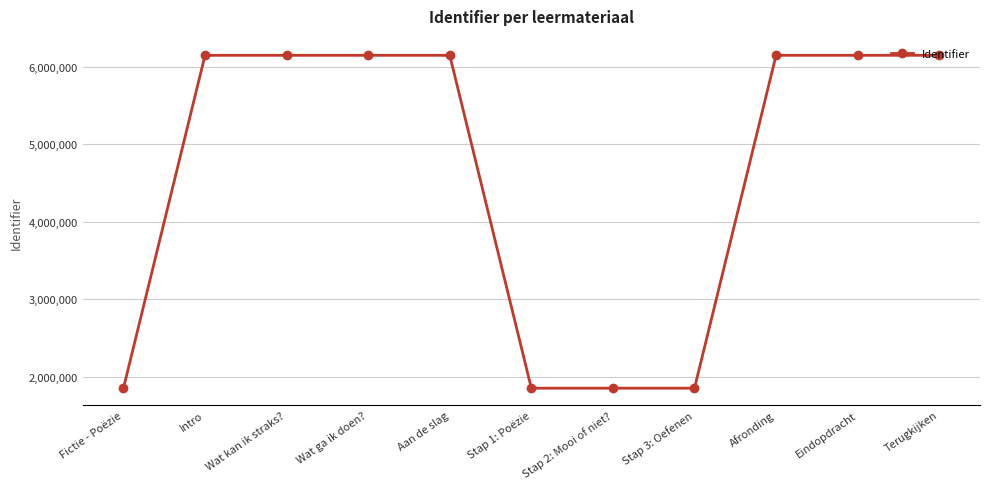

What is the sum of all values?

50462262